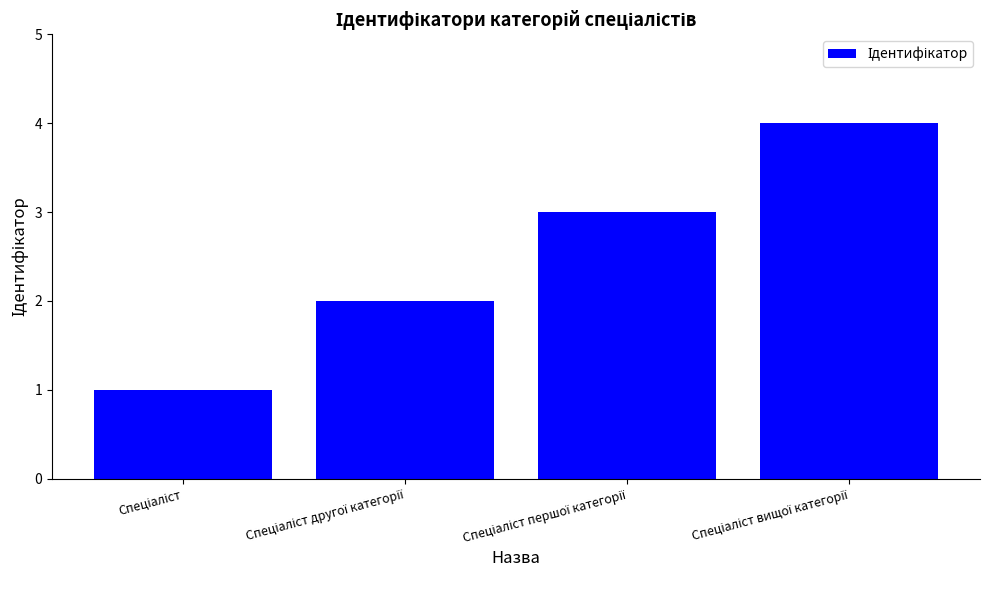

What is the maximum value shown in the chart?

4